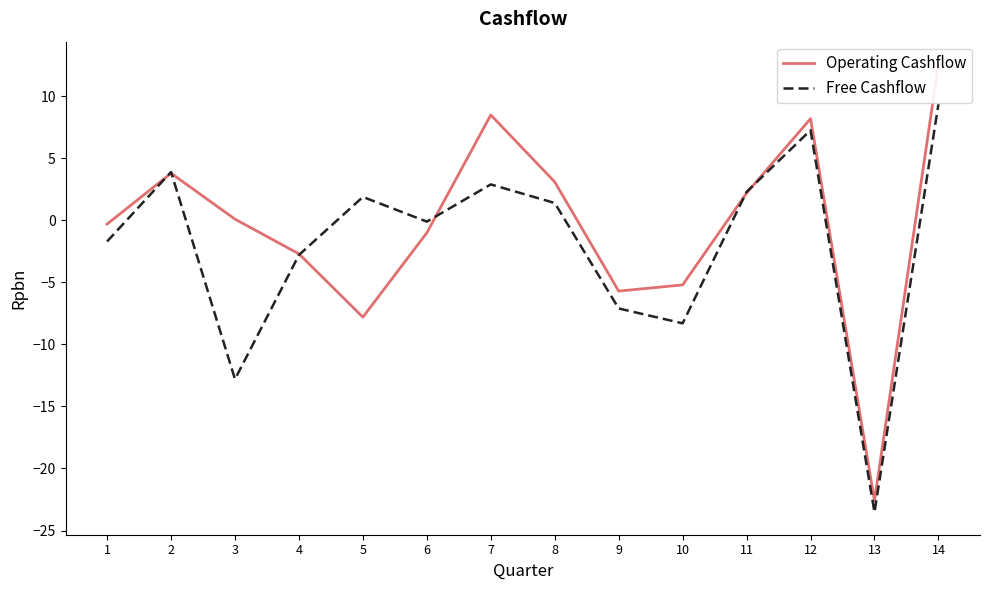

What is the difference between the maximum and minimum values in the Free Cashflow series?

32.9